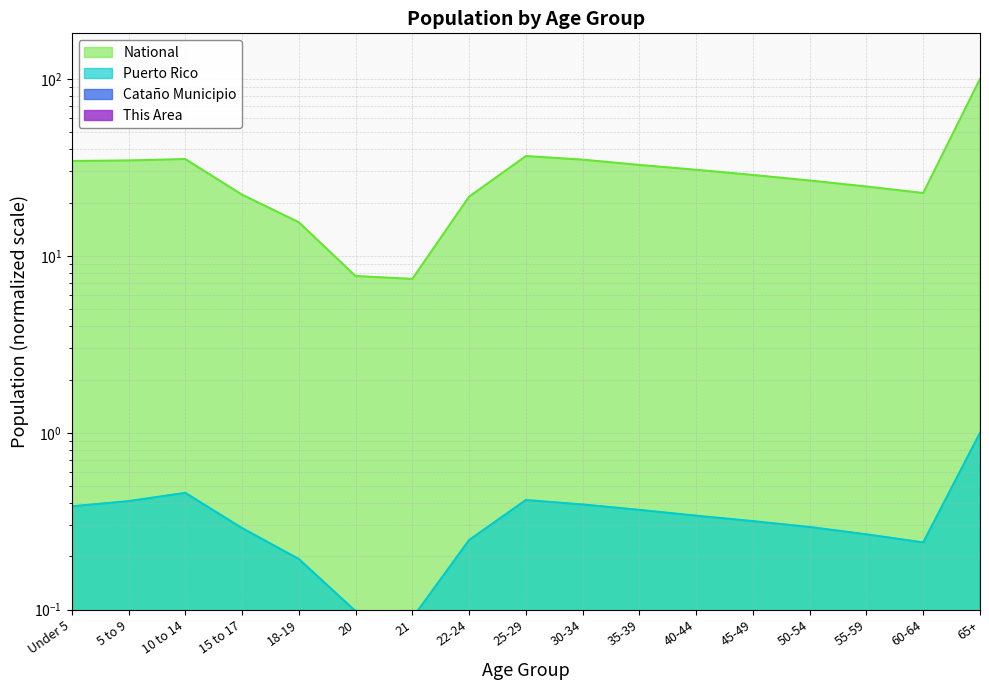

At which category does National reach its first local peak?

10 to 14